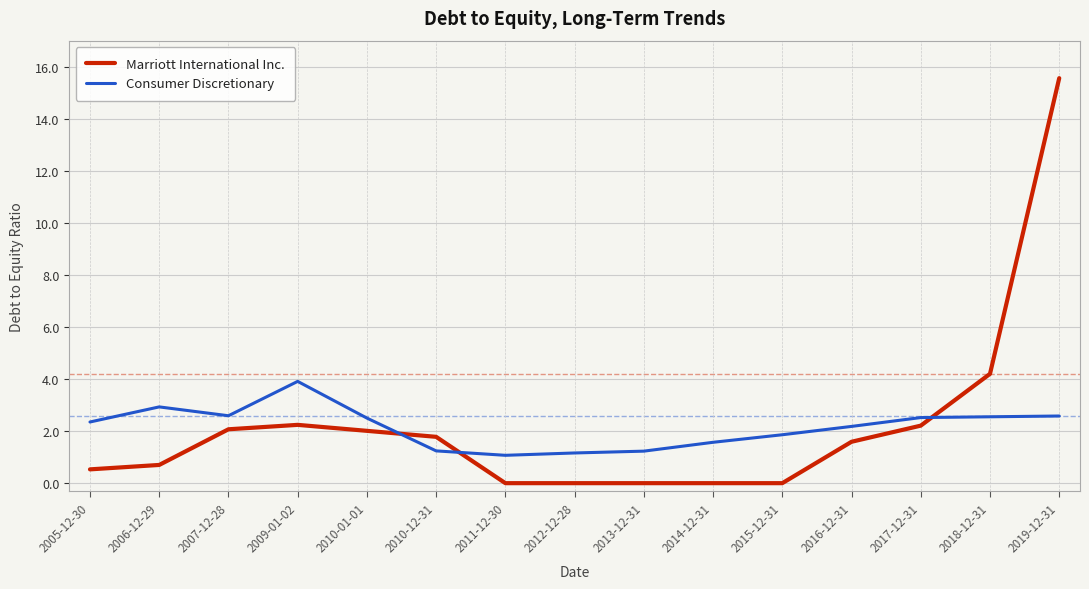

Does the chart have visible grid lines?

Yes